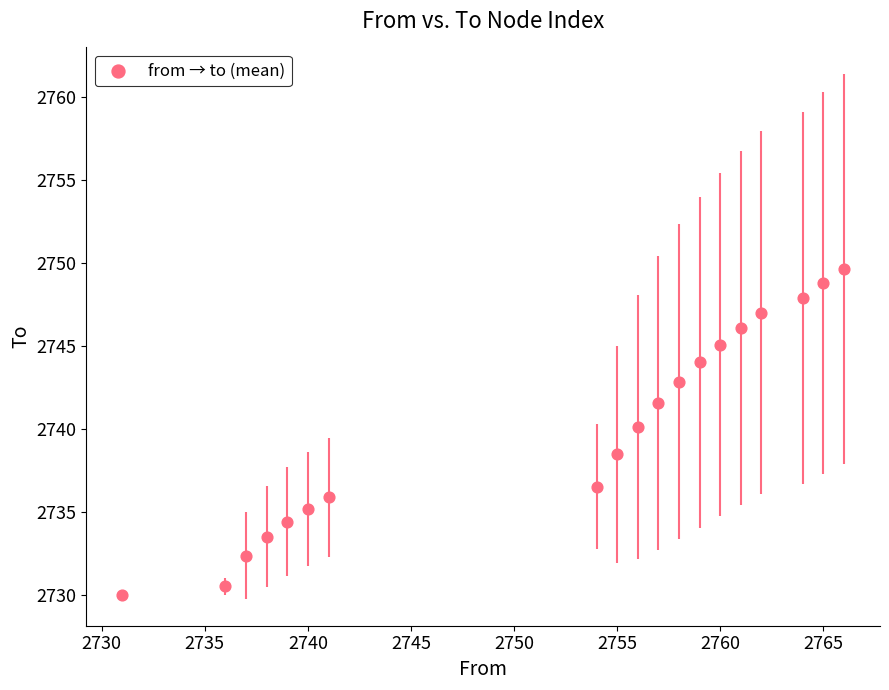

What is the range of Y values (max minus min)?

19.6